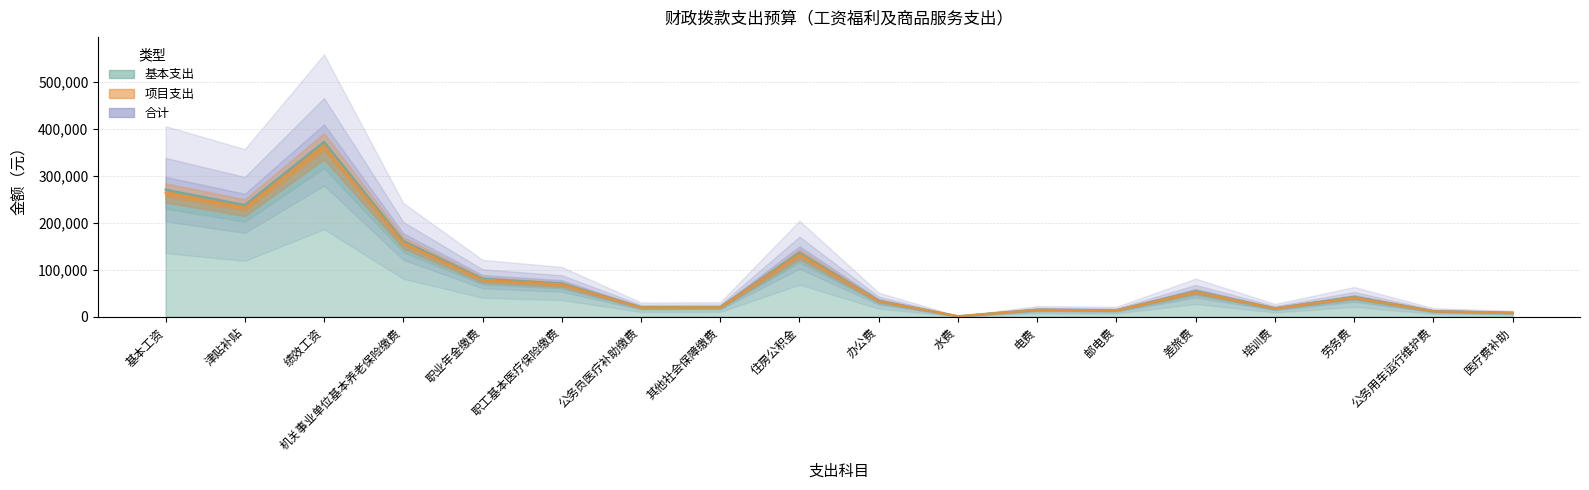

What is the total value across all series at 劳务费?

124950.0